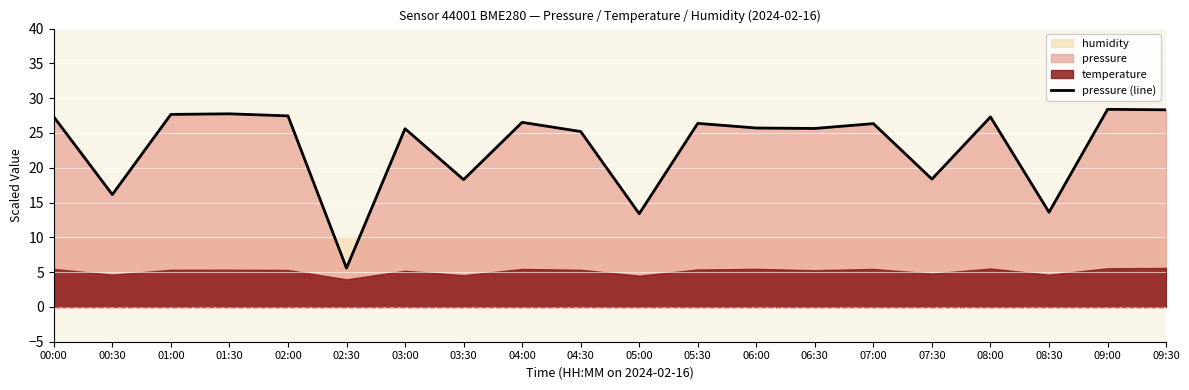

Which has a higher value, 09:30 or 05:30?

09:30